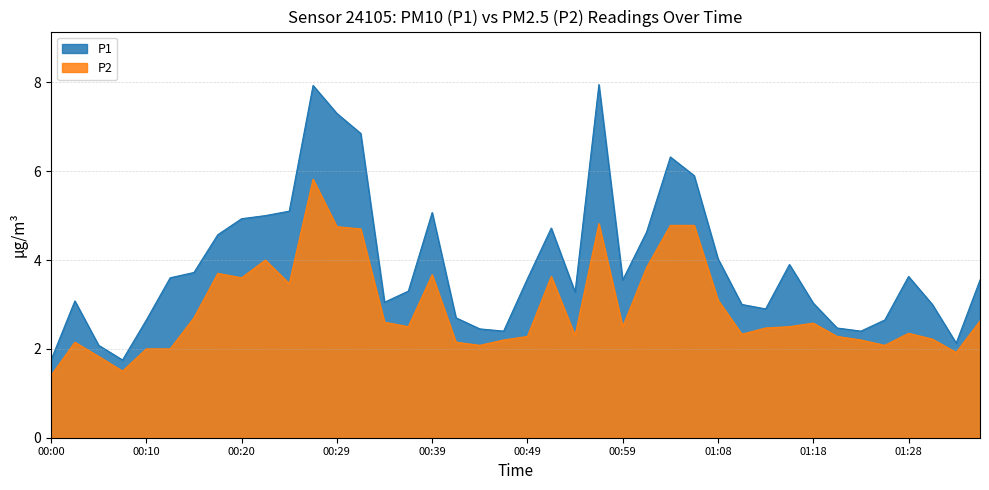

How many interior local valleys does the P2 series have?

10